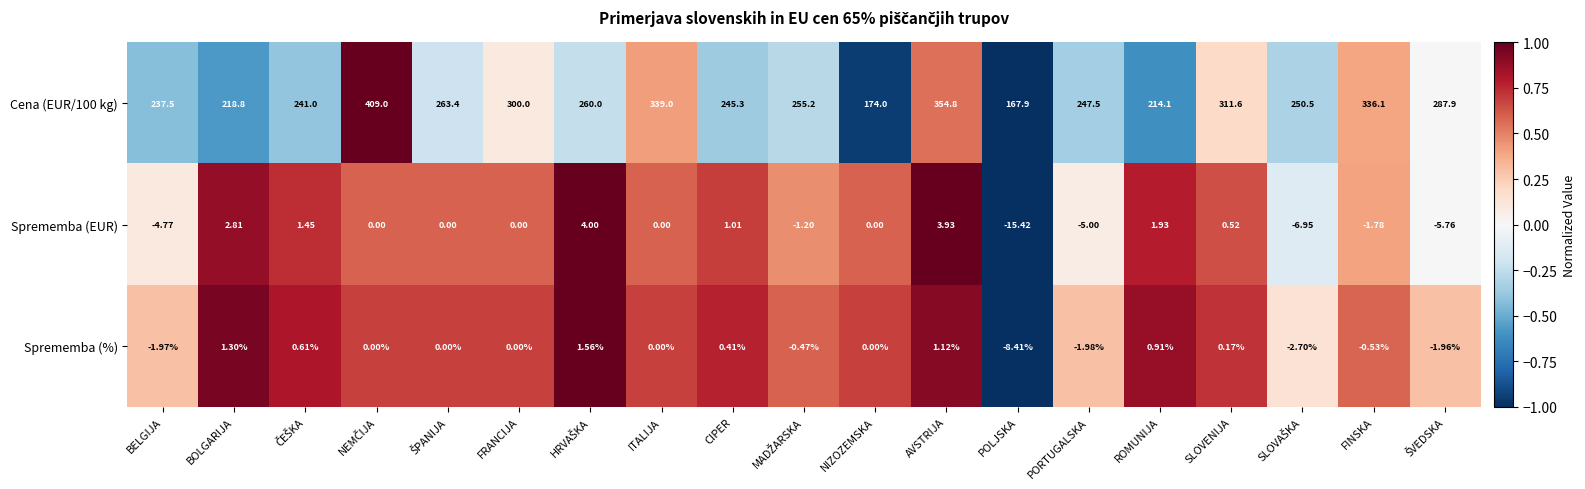

Is the value of Cena (EUR/100 kg) at ROMUNIJA greater than the value of Sprememba (%) at ITALIJA?

Yes